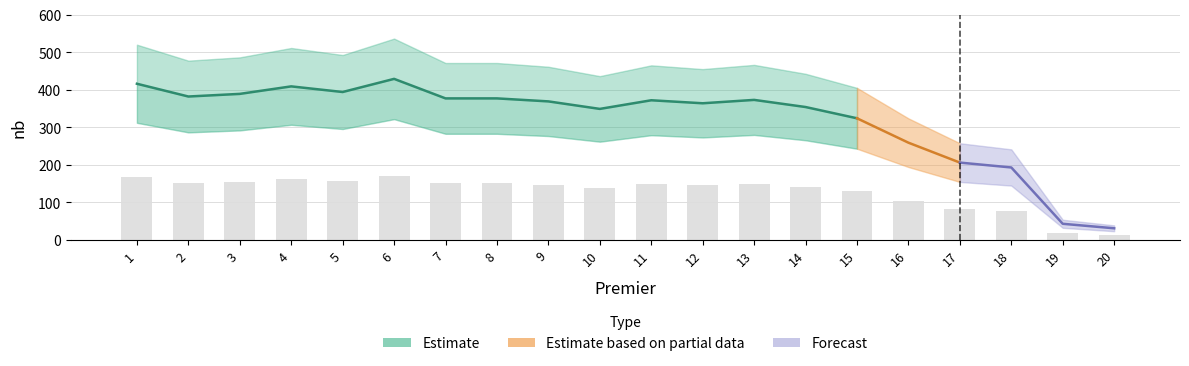

Are the bars horizontal?

No